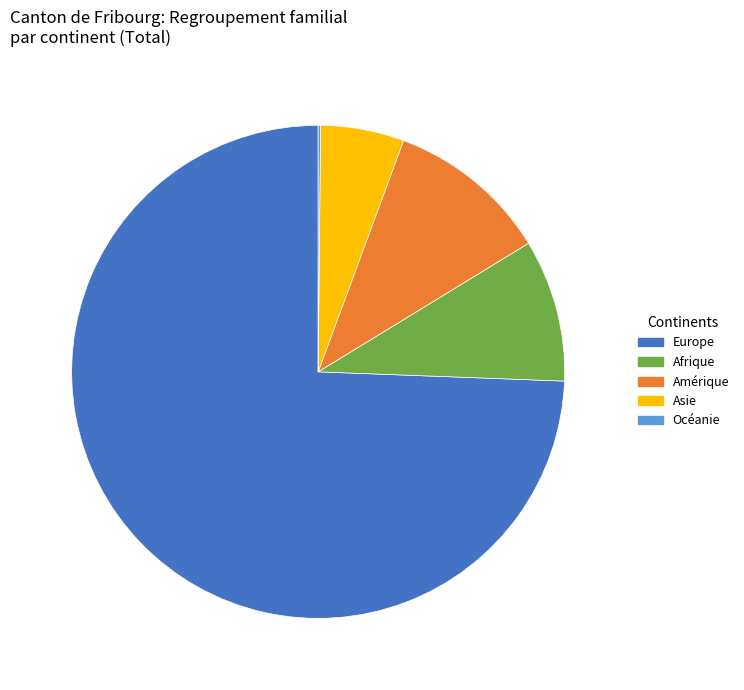

Is it true that Amérique is 11% of the pie?

True